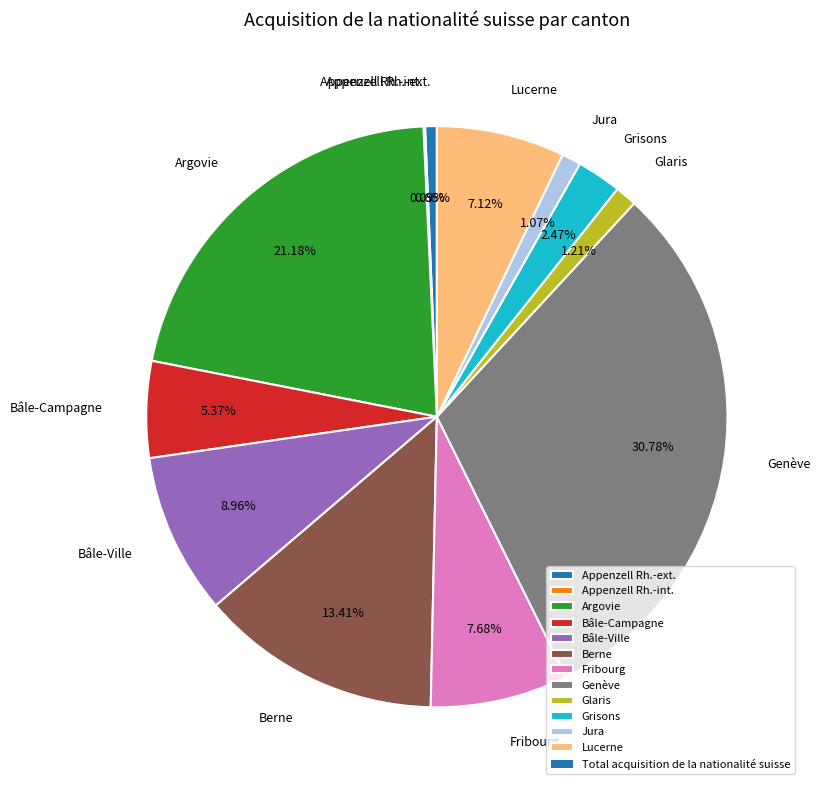

Combined, what portion of the pie is Glaris and Argovie?

22.4%